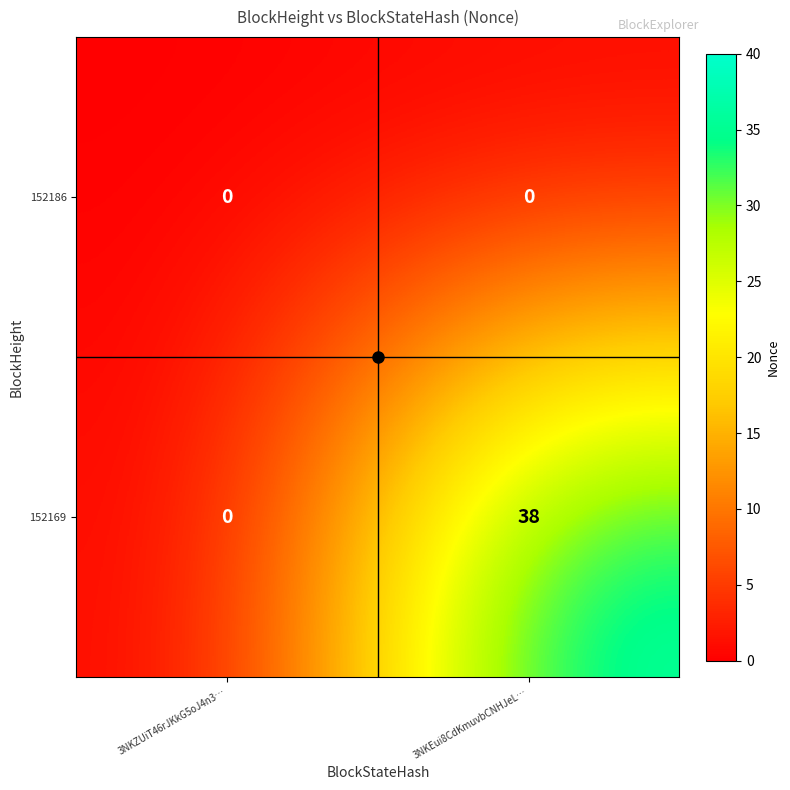

Is it true that 152169 equals 0 at 3NKZUiT46rJKkG5oJ4n3…?

True